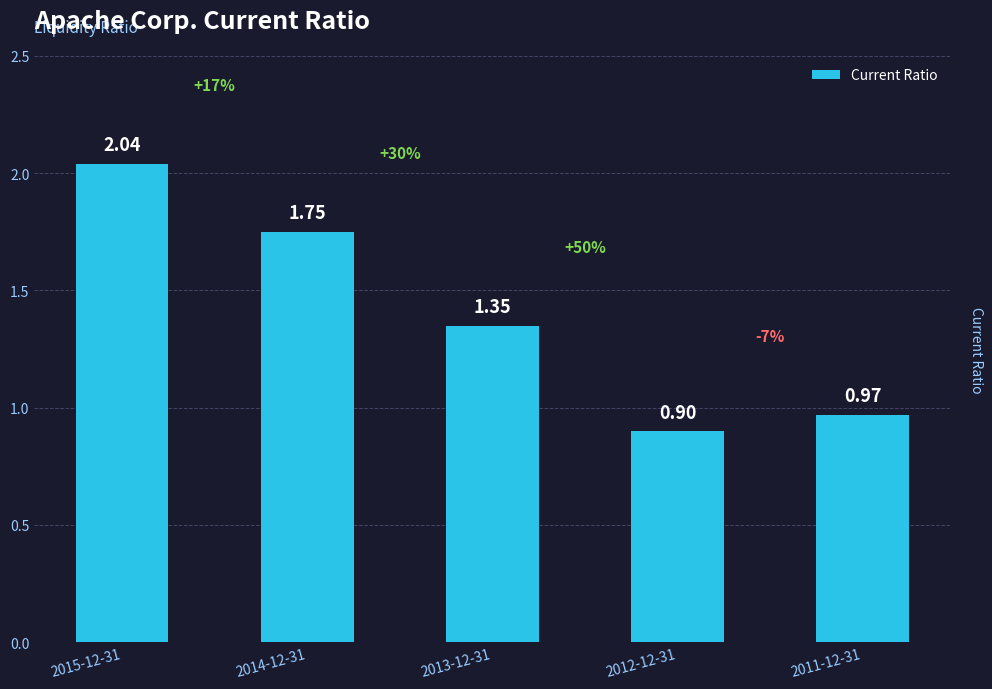

How many data points are above 1?

3